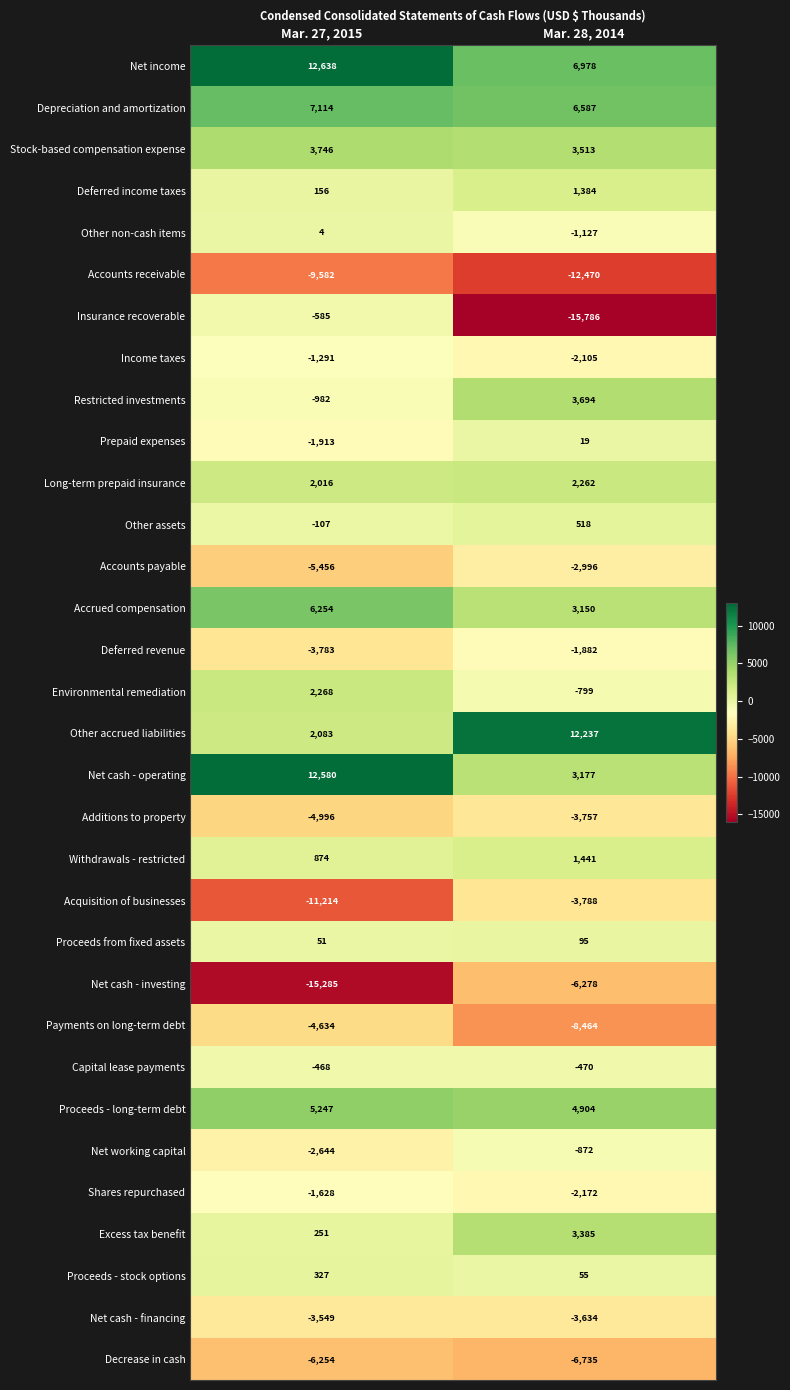

Where is Capital lease payments nearest to the value -469?

Mar. 27, 2015